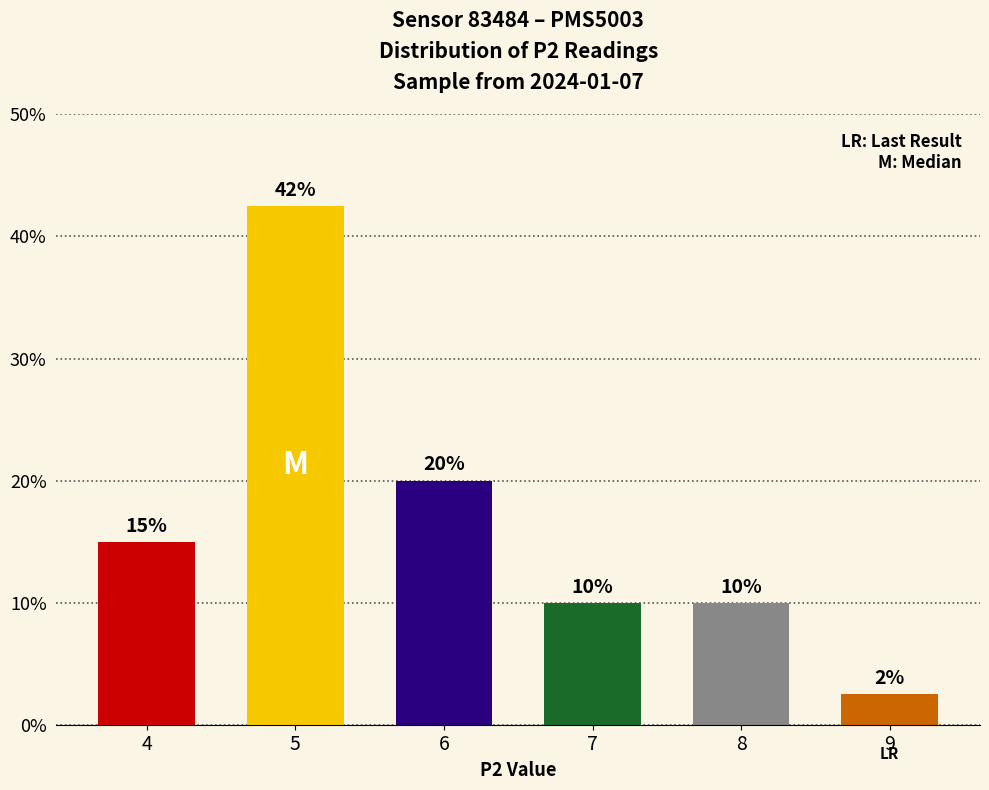

Reading left to right, what are all the values shown in this chart?

4=0.1	5=0.4	6=0.2	7=0.1	8=0.1	9=0.0